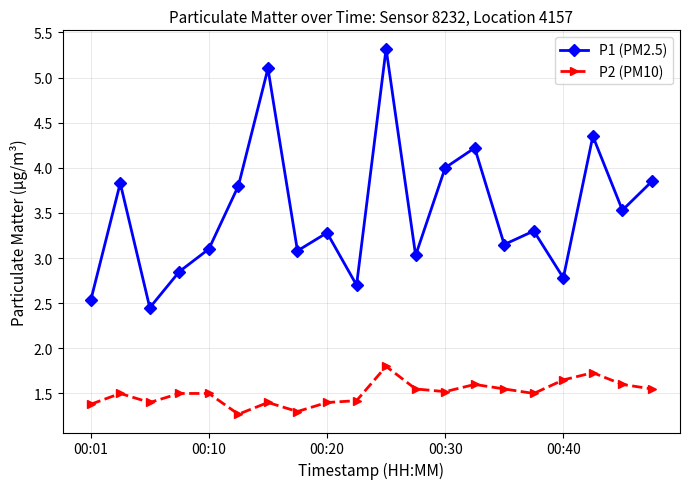

How many P2 (PM10) values are between 1 and 2?

20